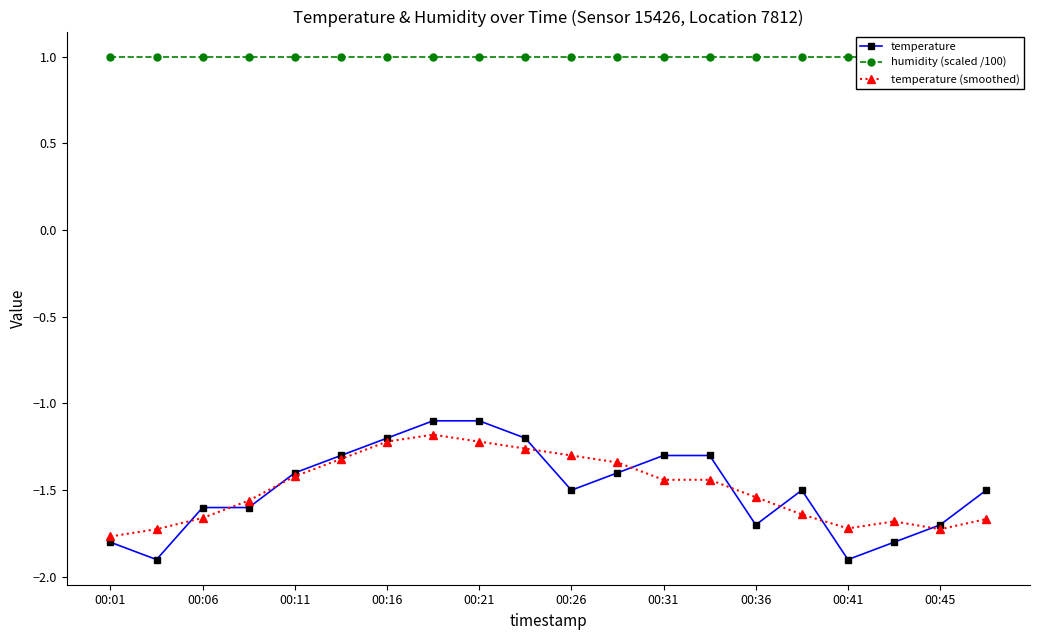

What is the label of the 20th point from the right?

00:01